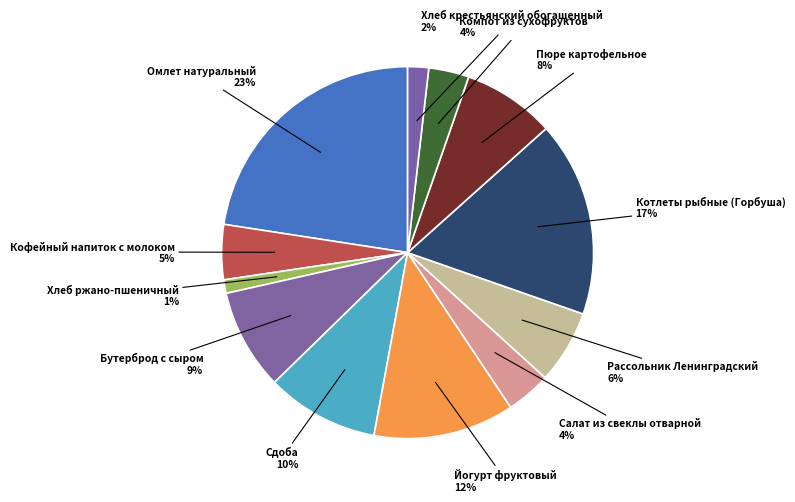

True or false: Котлеты рыбные (Горбуша) accounts for 9% of the total.

False